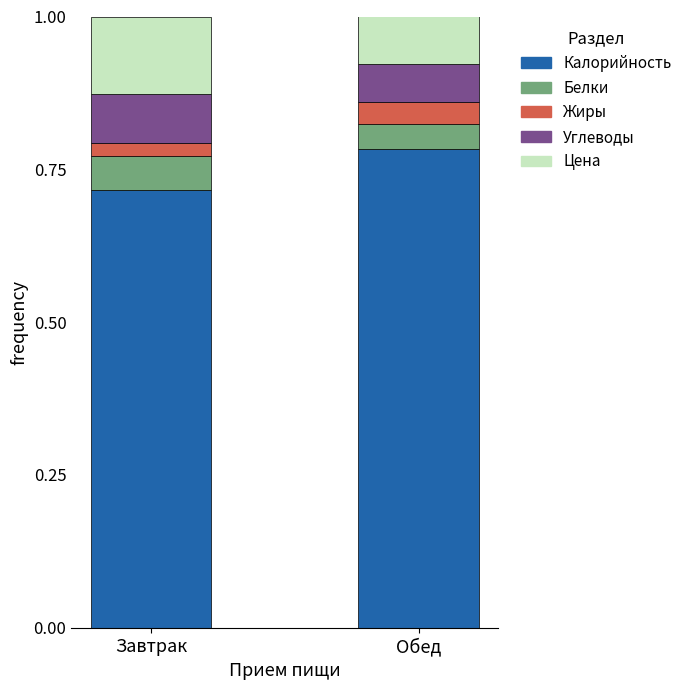

The value of Калорийность at Обед is 1.3. True or false?

False